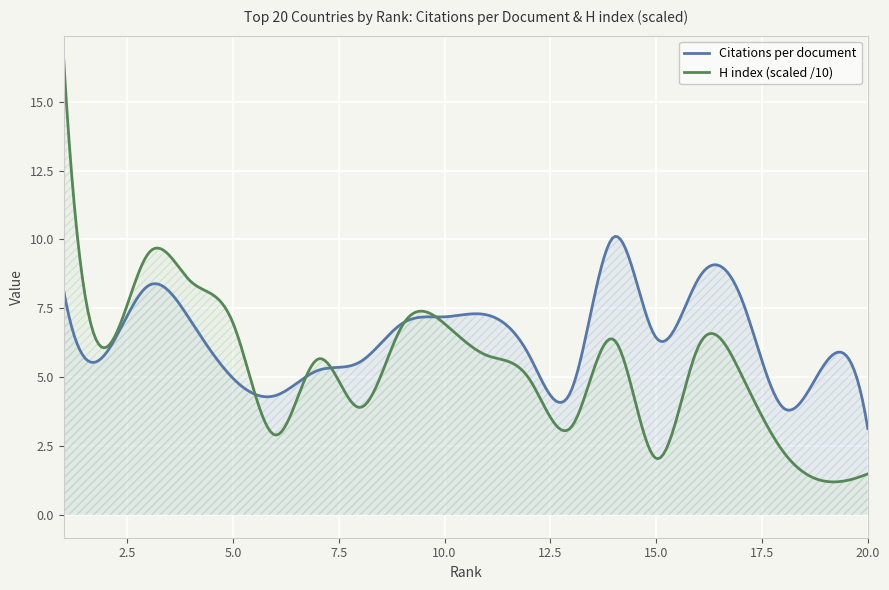

At which category is the sum across all series the highest?

1